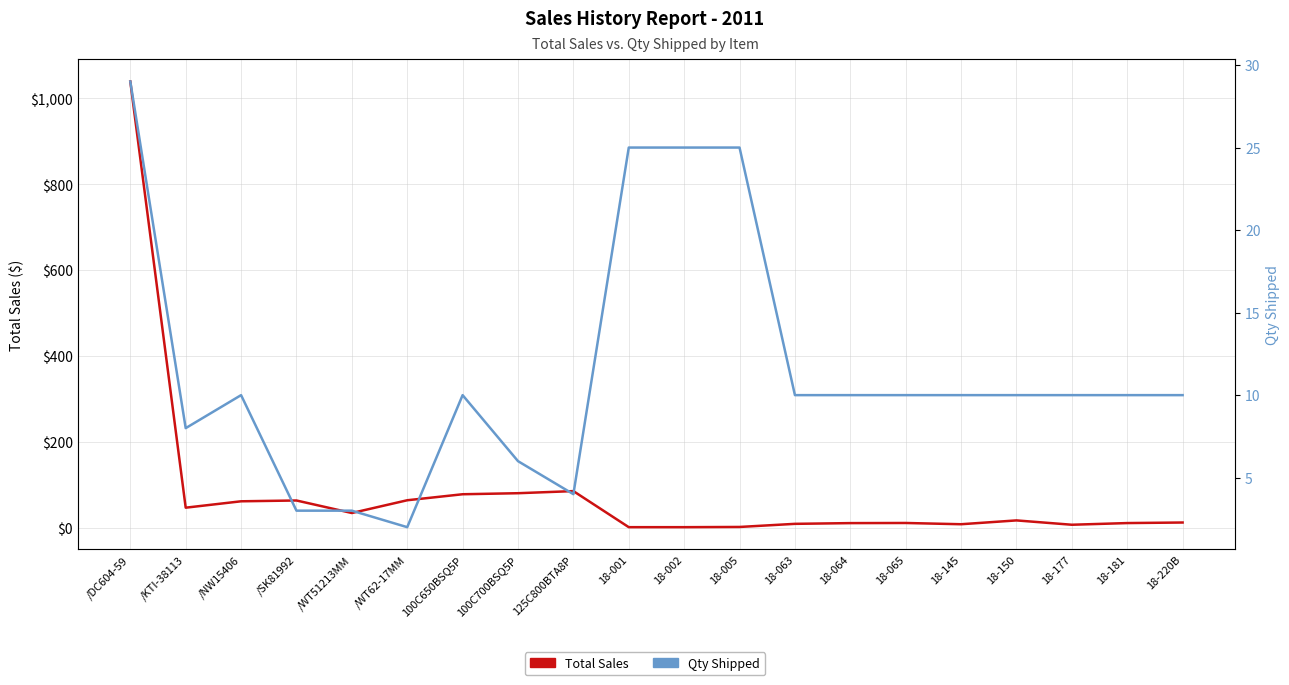

What is the label of the 9th point from the right?

18-005